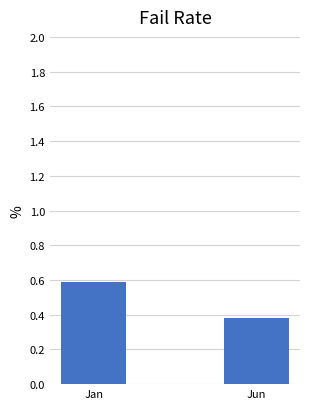

What is the label of the 2nd bar from the right?

Jan